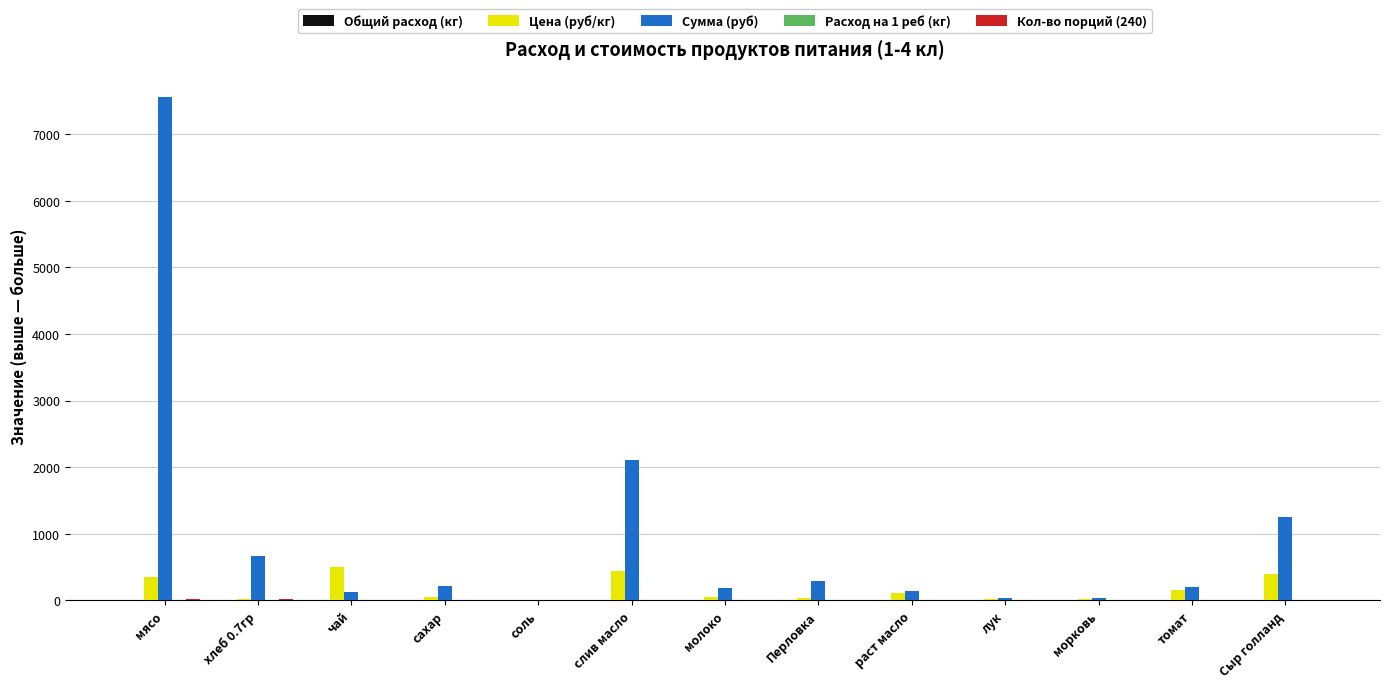

Which category has the highest value in the Сумма (руб) series?

мясо